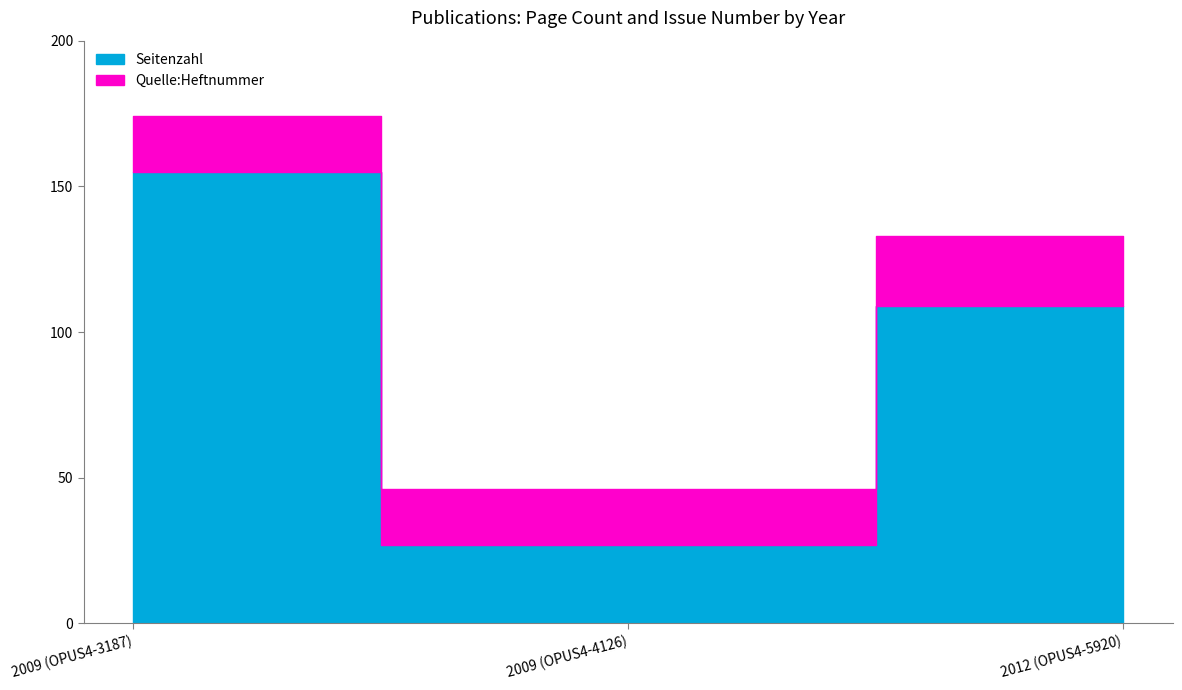

Which series has the widest spread of values?

Seitenzahl